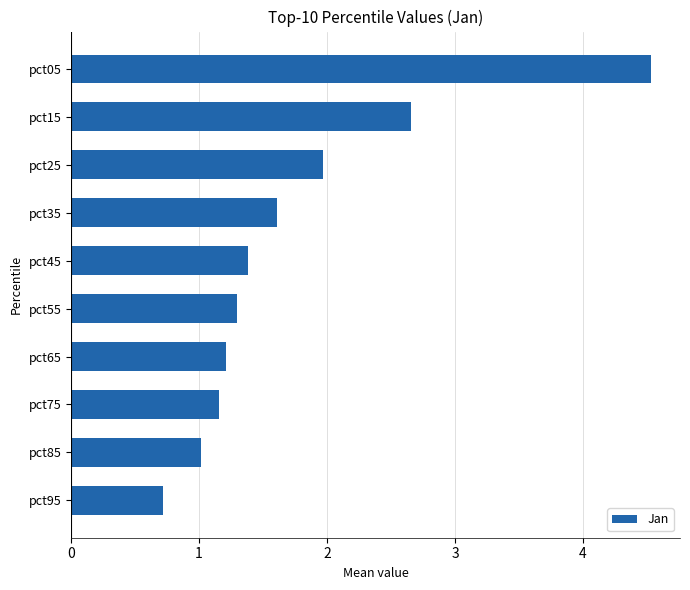

How many distinct data groups are displayed?

1